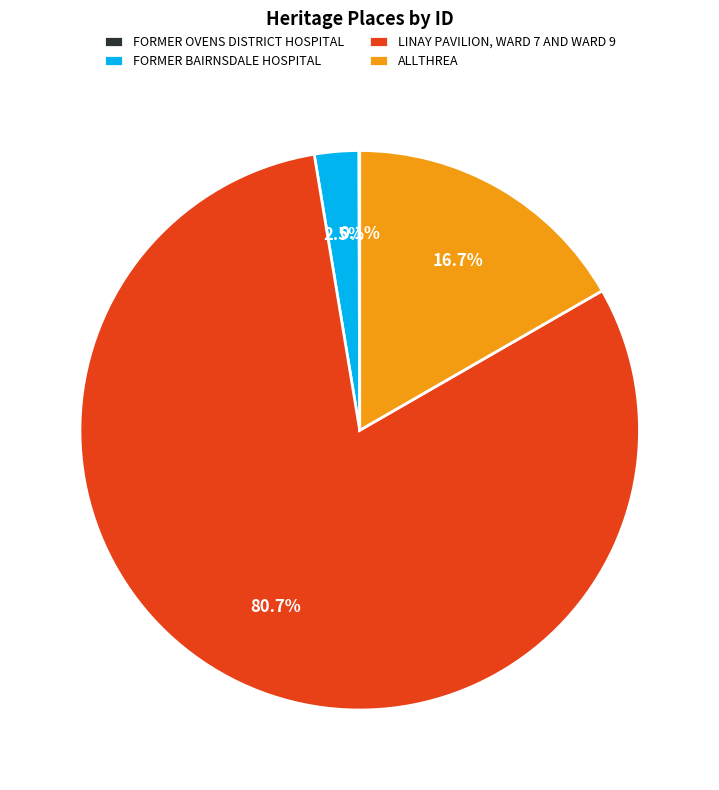

Which slice is the largest?

LINAY PAVILION, WARD 7 AND WARD 9